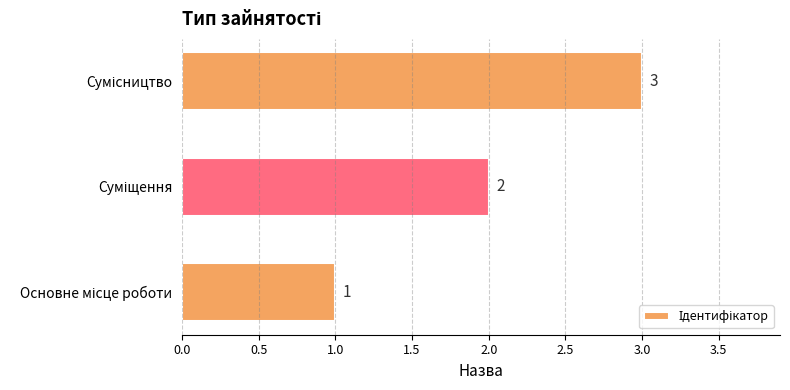

What is the sum of all values?

6